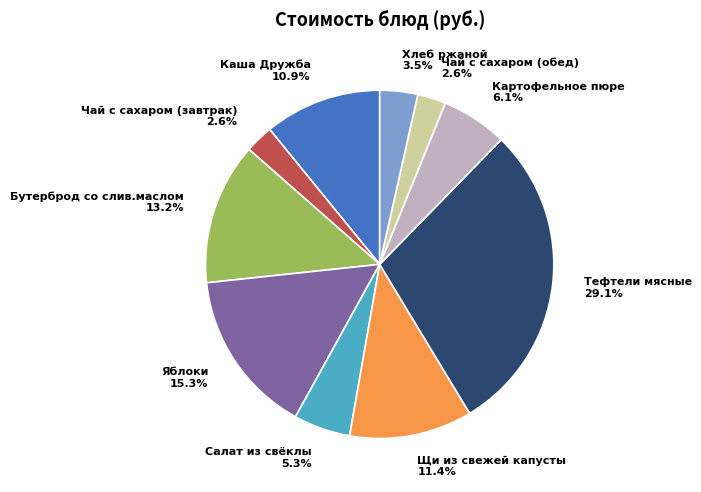

Count the number of slices in the pie.

10